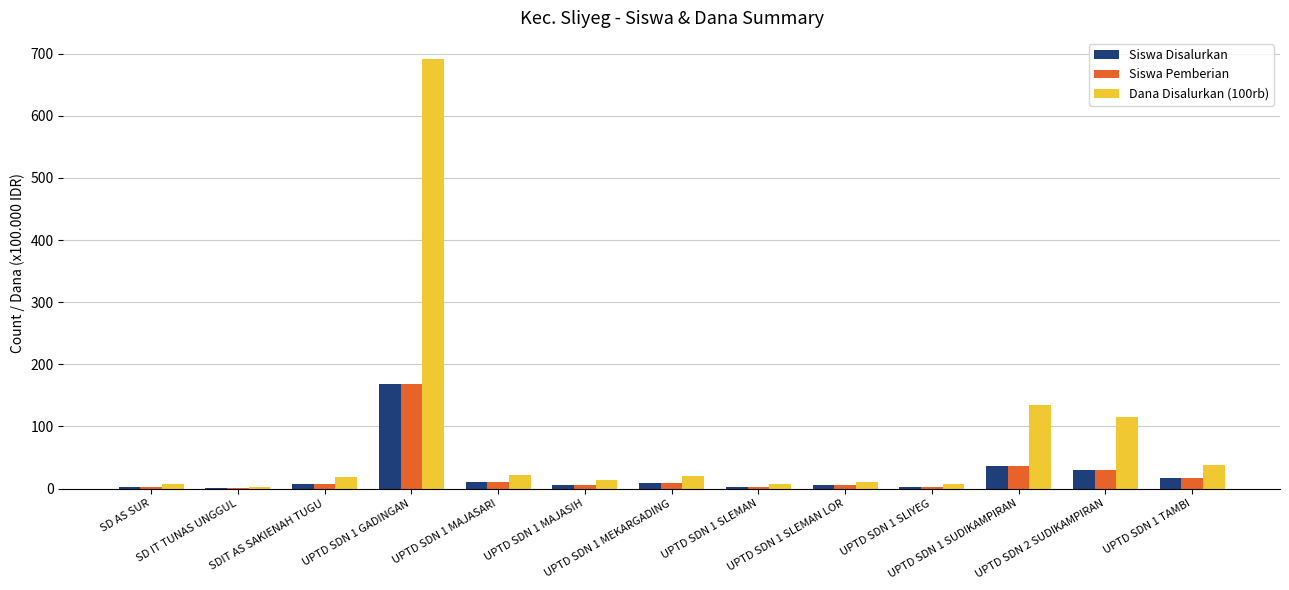

What is the sum of all Siswa Pemberian values?

300.0